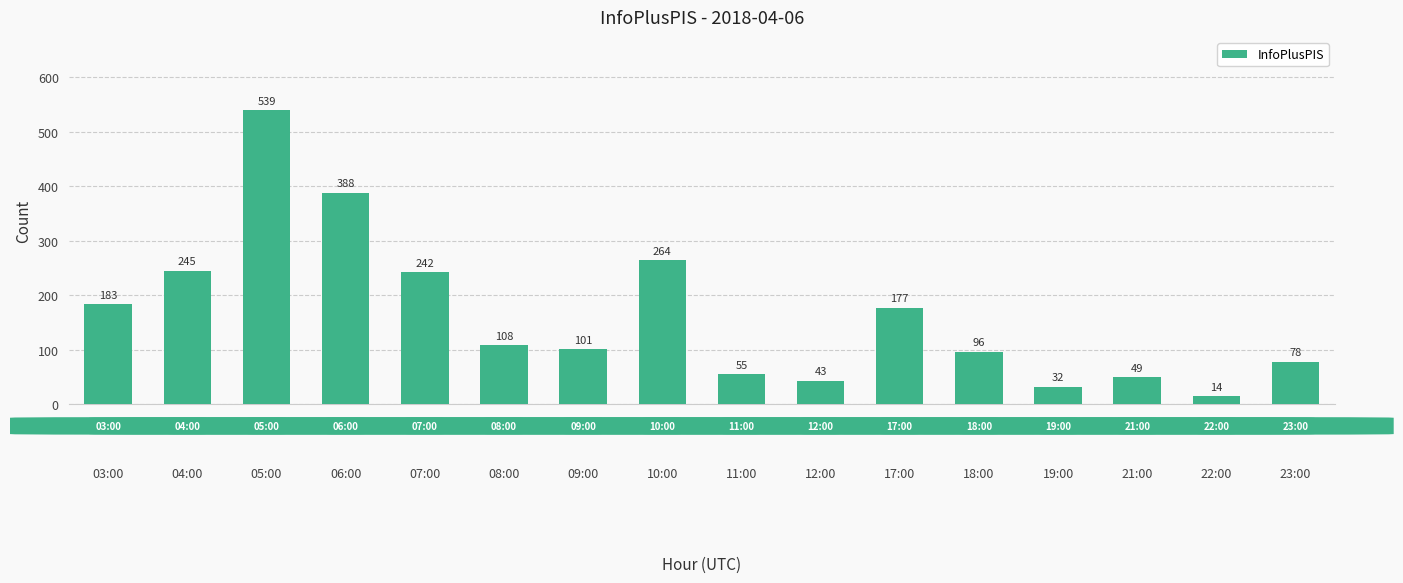

Which category has the highest value across all series?

05:00